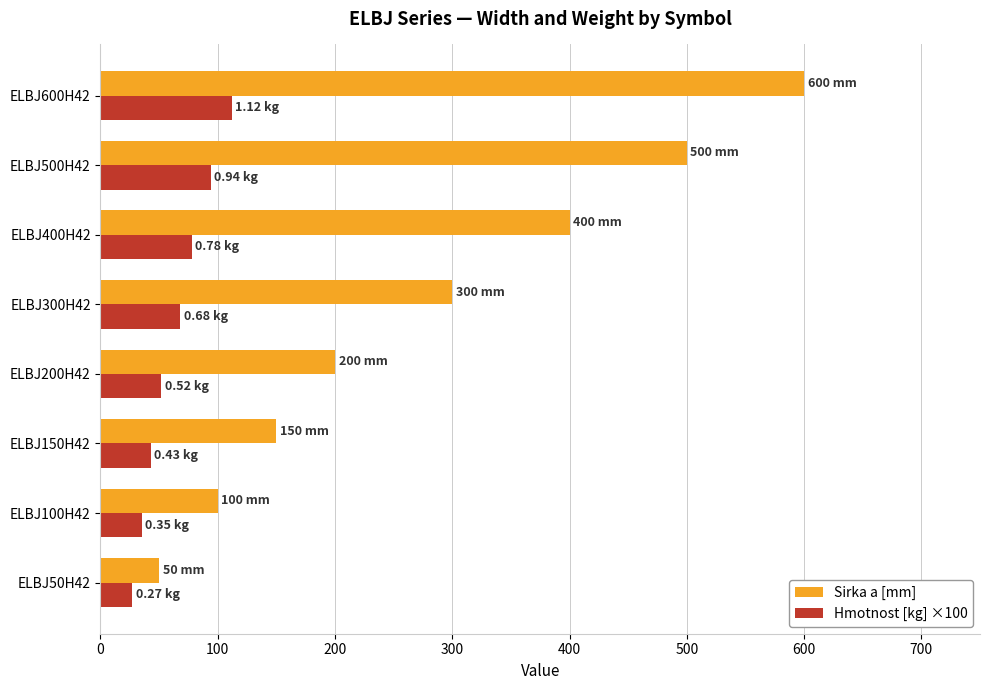

What is the lowest value of the Hmotnost [kg] ×100 series?

27.0